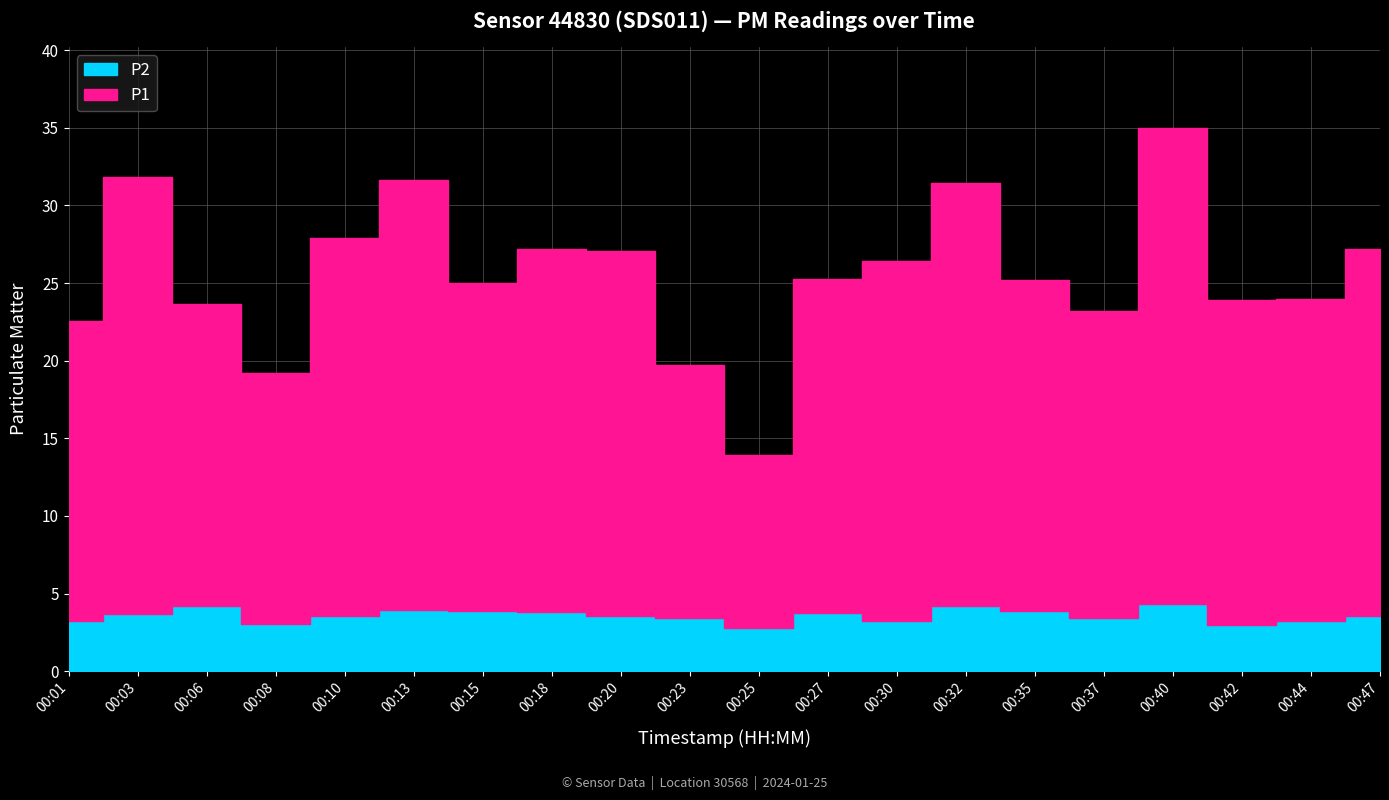

Reading left to right, what are all the values shown in this chart?

P1: 19.3	28.1	19.4	16.2	24.3	27.7	21.1	23.4	23.5	16.3	11.1	21.6	23.2	27.2	21.3	19.8	30.6	21.0	20.8	23.6
P2: 3.2	3.7	4.2	3.0	3.6	4.0	3.9	3.8	3.6	3.5	2.8	3.7	3.2	4.2	3.9	3.4	4.3	3.0	3.2	3.5